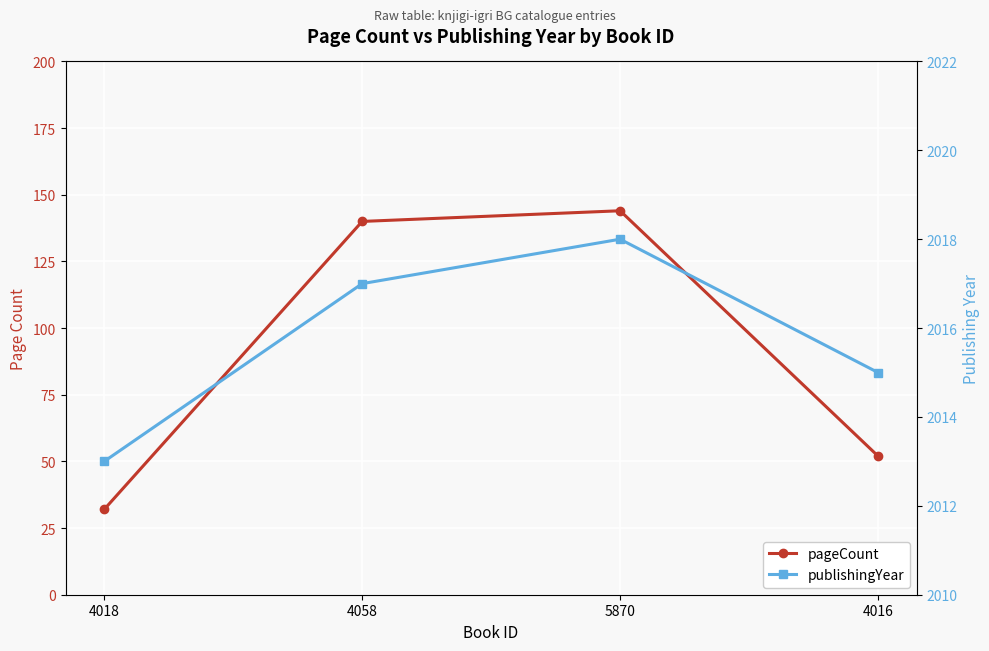

What is the lowest value of the pageCount series?

32